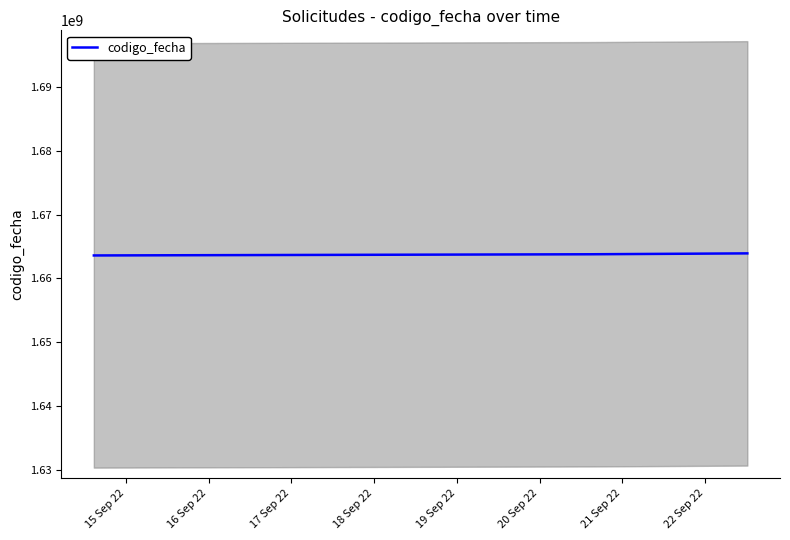

What is the minimum value for codigo_fecha?

1663591065